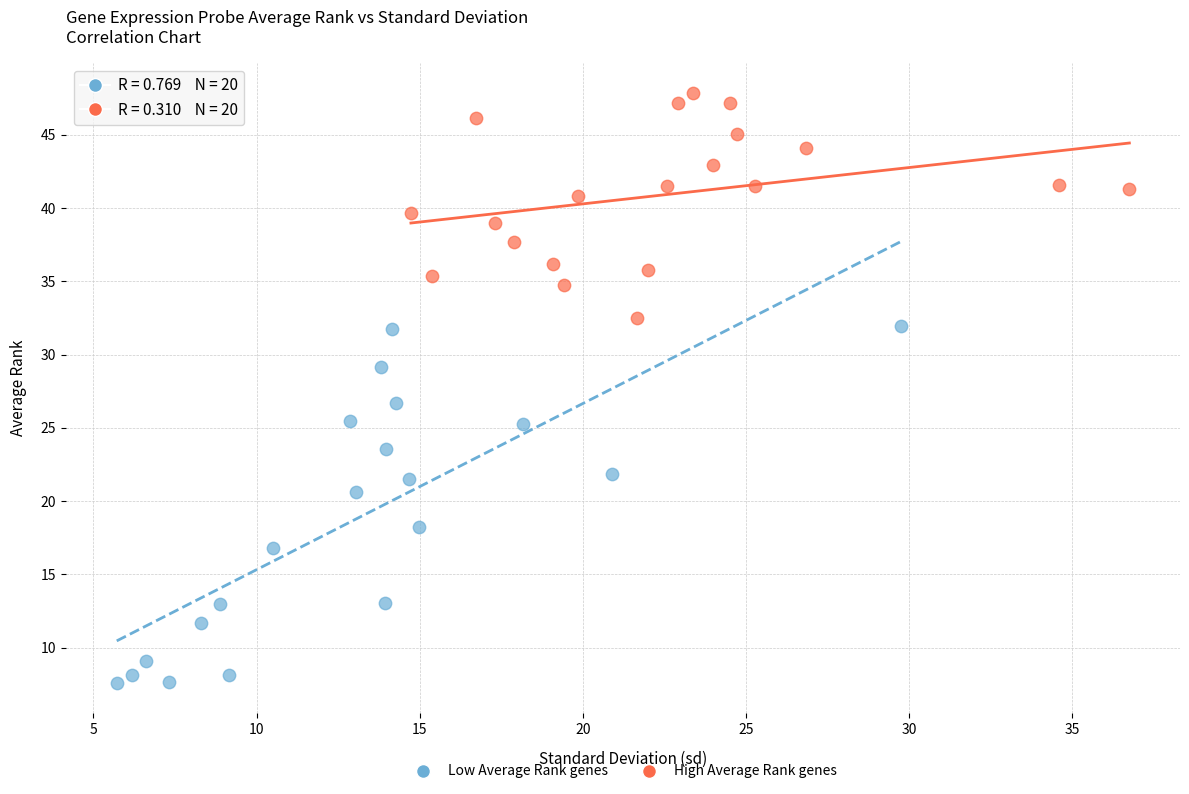

Which series has the largest Y range (max minus min)?

Low Average Rank genes